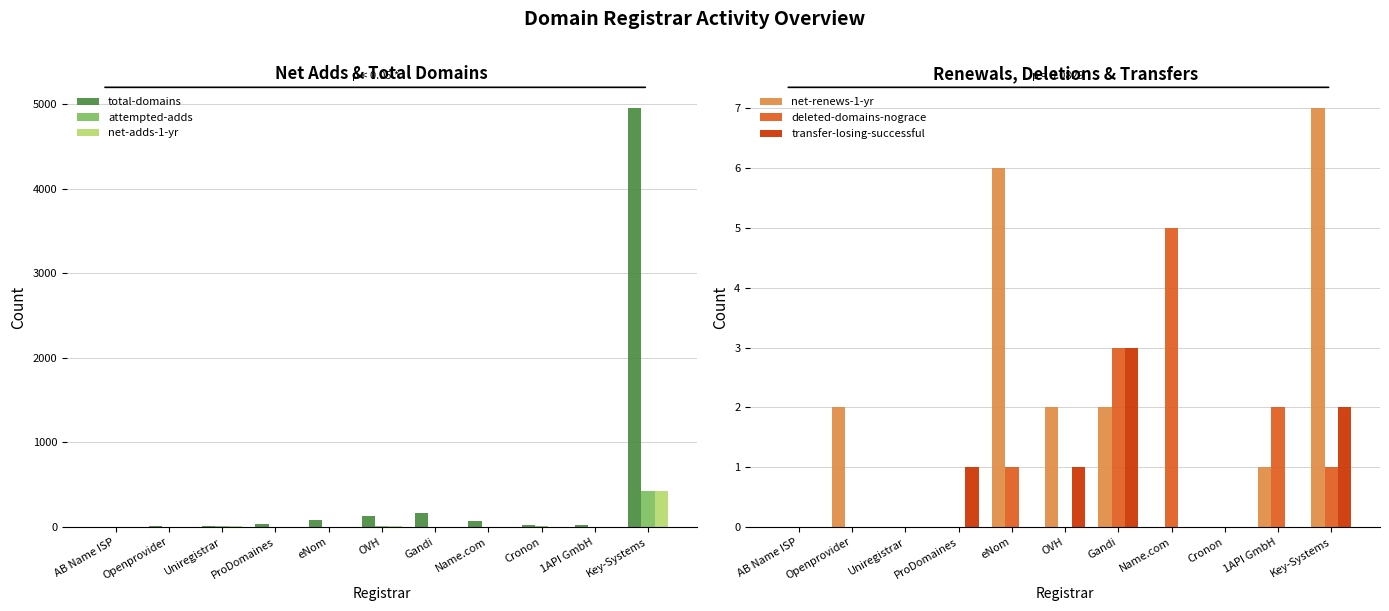

What is the spread (max minus min) of values at AB Name ISP?

2